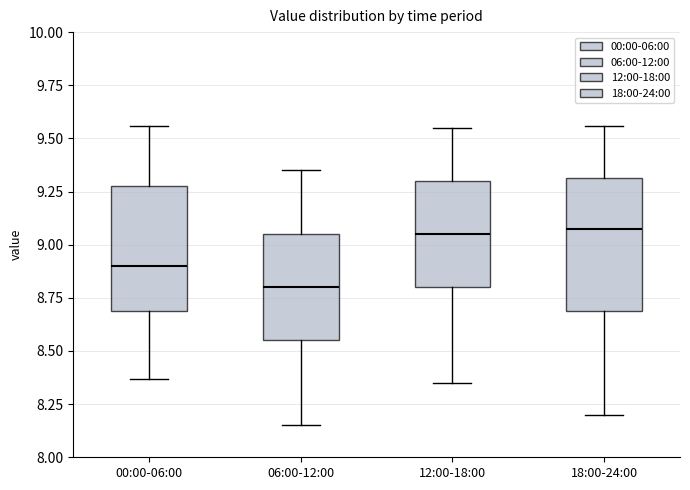

Where does the lower whisker of the box for 12:00-18:00 end on the y-axis? The values are not printed on the chart, so give them approximately, as read against the axis.

8.35